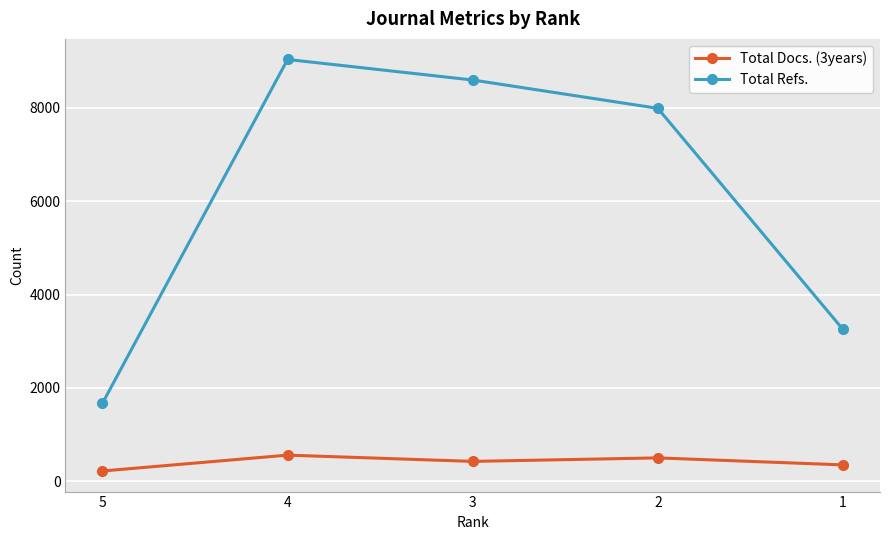

True or false: Total Docs. (3years) and Total Refs. intersect in this chart.

False